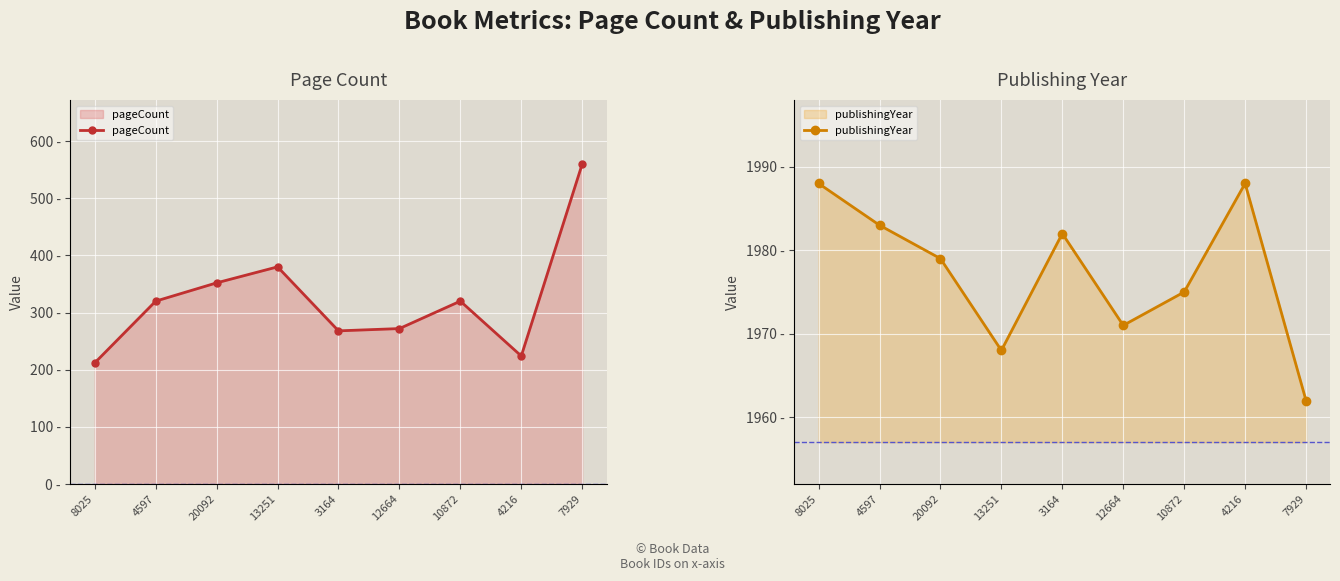

Reading left to right, transcribe all the data shown in this chart.

pageCount: 212	320	352	380	268	272	320	224	560
publishingYear: 1988	1983	1979	1968	1982	1971	1975	1988	1962